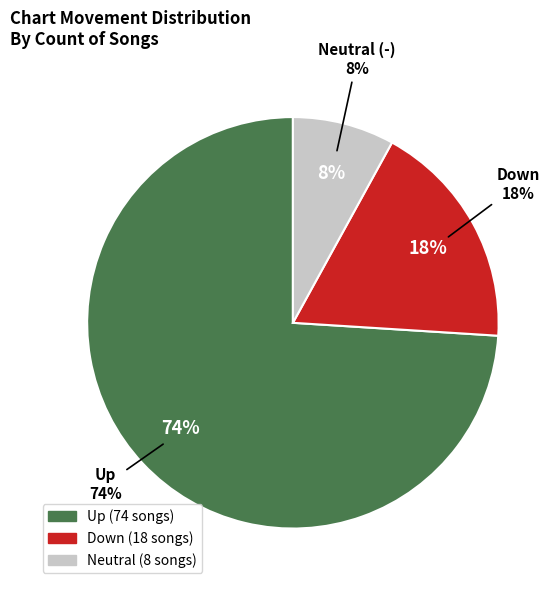

Do - and down together represent more than half of the pie?

No